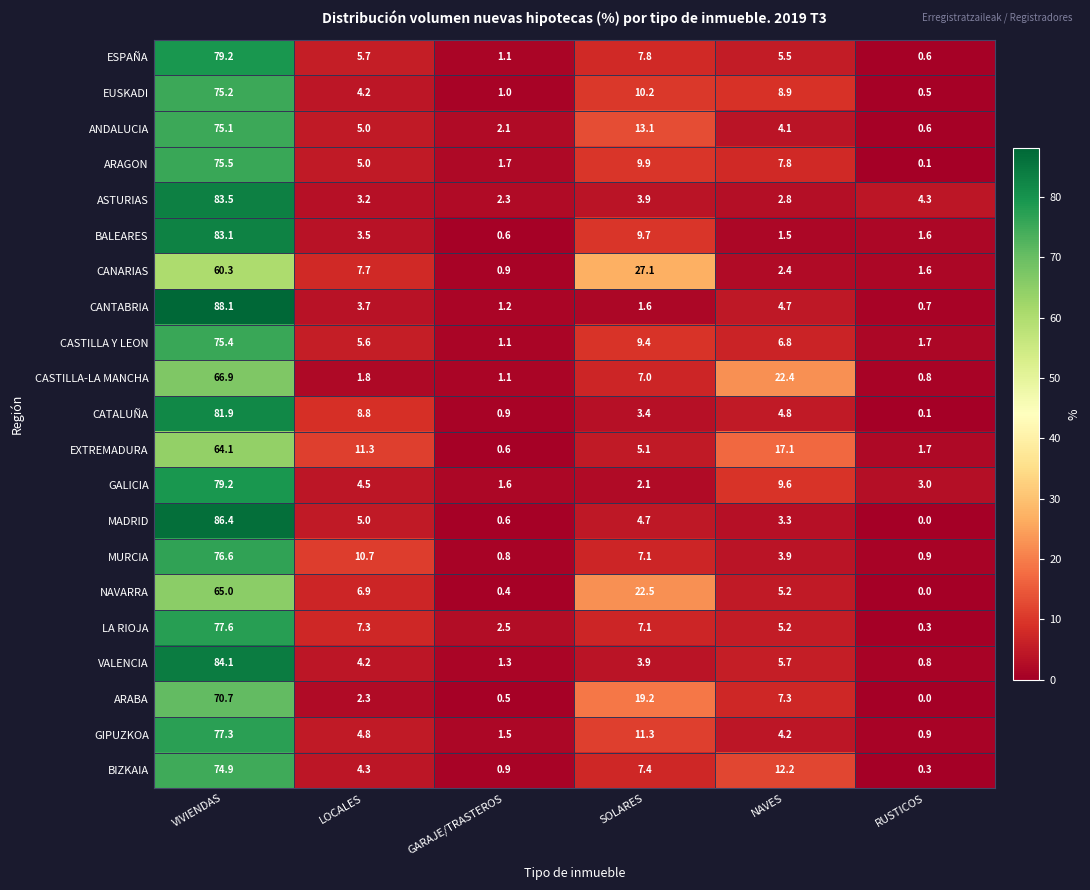

How many values in the MADRID series are below 4?

3